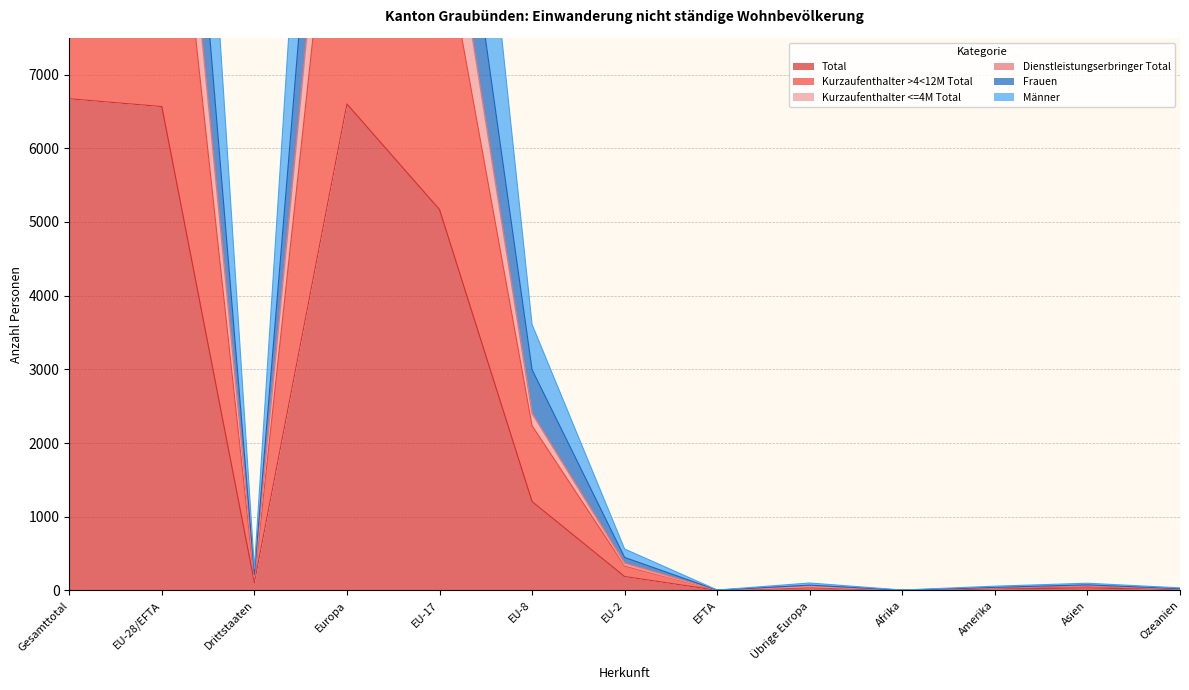

Which category has the lowest value in the Frauen series?

EFTA